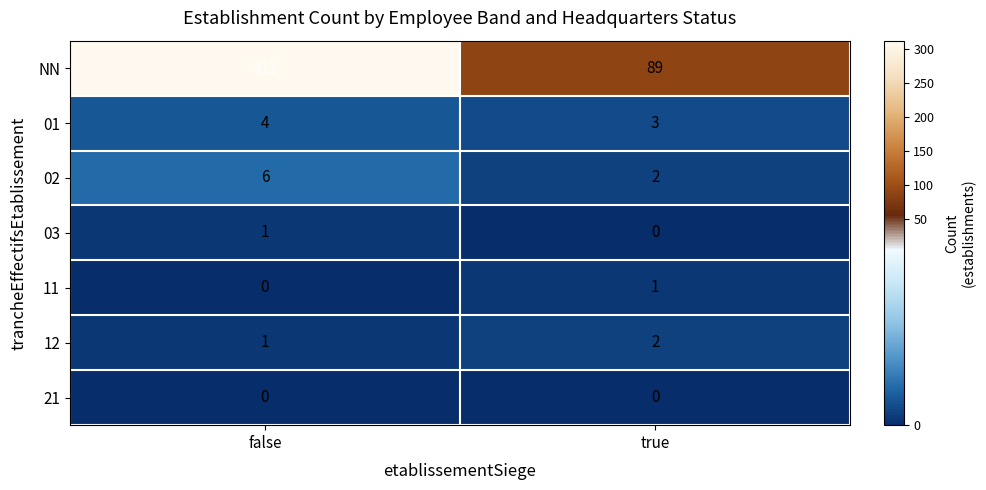

Which category has the highest value across all series?

false